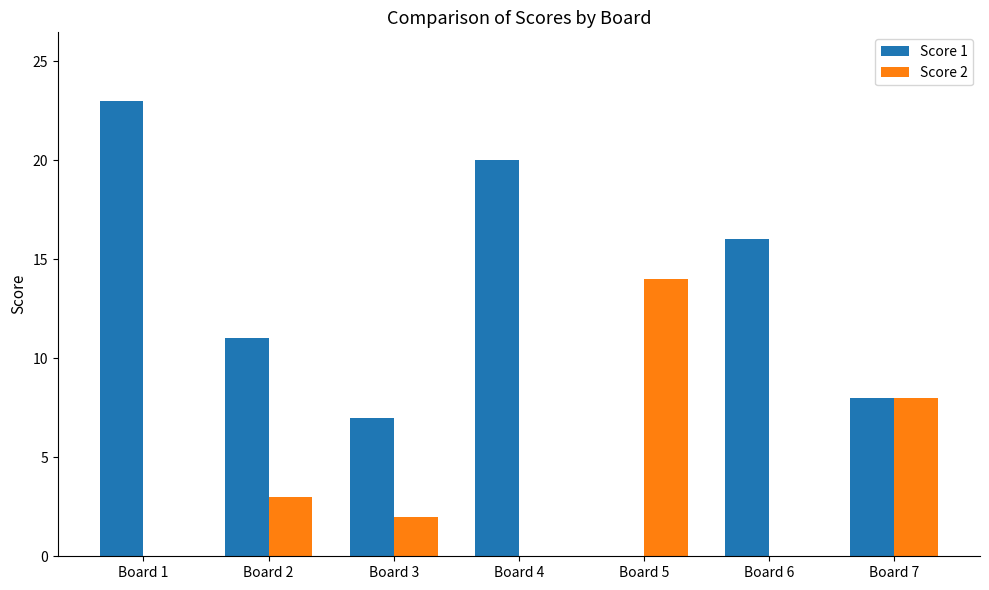

What is the maximum value for Score 2?

14